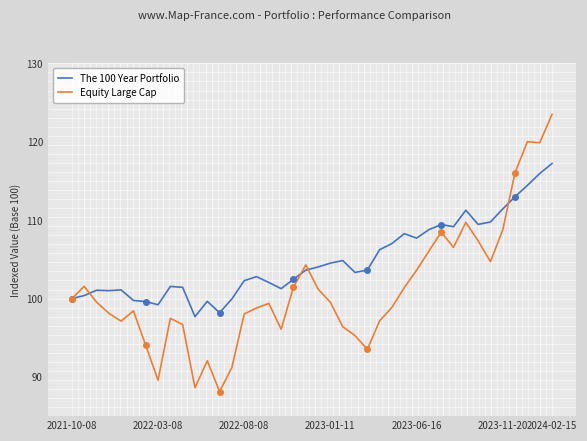

At which label does Equity Large Cap reach its minimum?

12